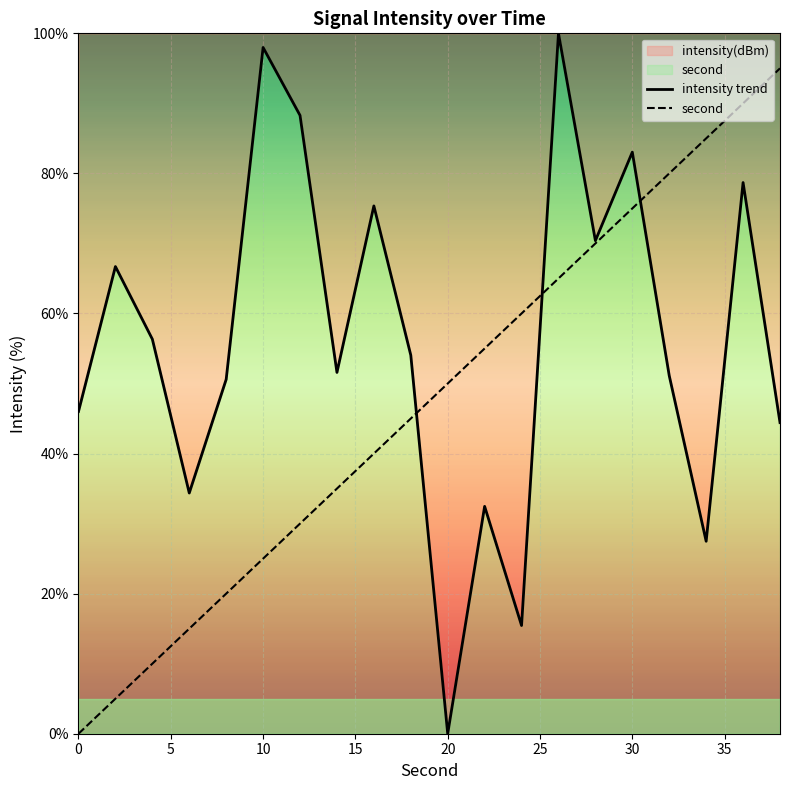

Reading left to right, extract all data points from this chart.

intensity trend: 46.0	66.7	56.3	34.4	50.6	98.0	88.3	51.6	75.4	54.0	0.0	32.5	15.4	100.0	70.4	83.0	51.1	27.5	78.7	44.4
second: 0.0	5.0	10.0	15.0	20.0	25.0	30.0	35.0	40.0	45.0	50.0	55.0	60.0	65.0	70.0	75.0	80.0	85.0	90.0	95.0